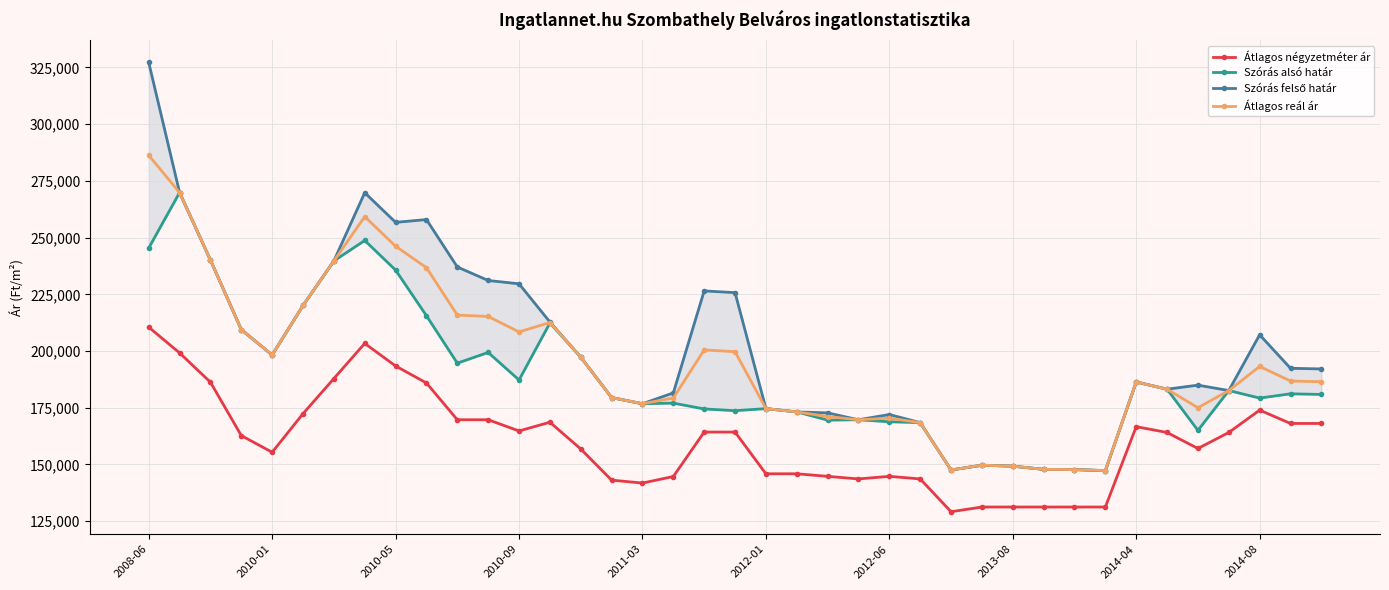

What is the highest value of the Átlagos reál ár series?

286300